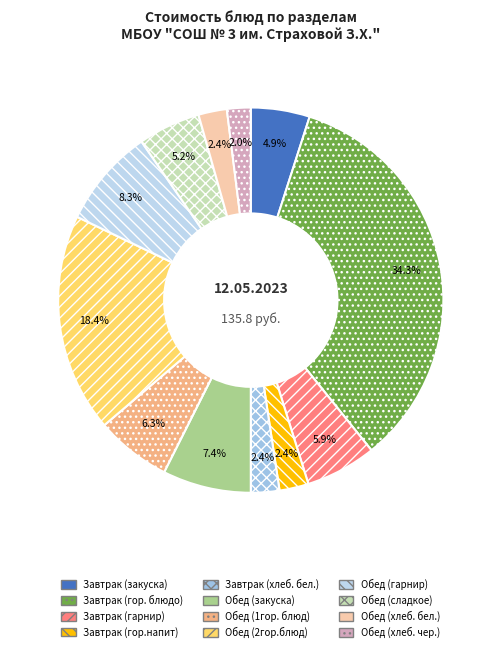

How many slices are in this pie chart?

12